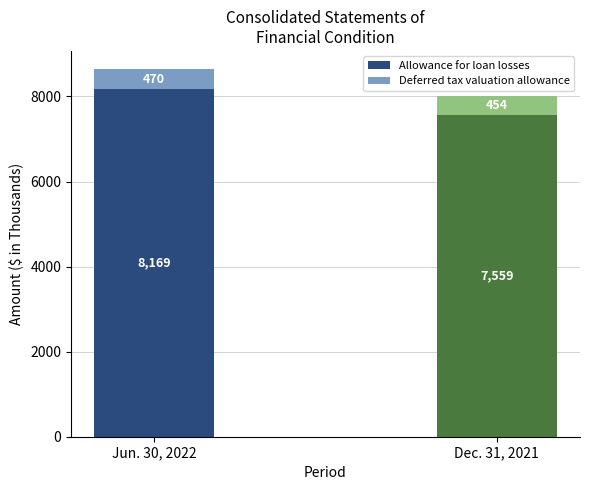

Reading left to right, transcribe all the data shown in this chart.

Jun. 30, 2022: Allowance for loan losses=8169	Deferred tax valuation allowance=470
Dec. 31, 2021: Allowance for loan losses=7559	Deferred tax valuation allowance=454